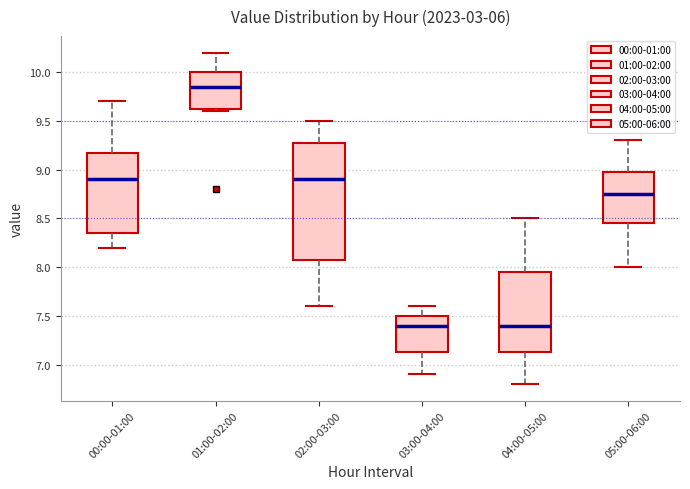

Reading left to right, transcribe this box plot: for each box, give where its median line is, the range the box spans, and where its two whiskers end, as read against the y-axis. The values are not printed on the chart, so give them approximately, as read against the axis.

00:00-01:00: median 8.90, box 8.35 to 9.20, whiskers 8.20 to 9.70
01:00-02:00: median 9.85, box 9.65 to 10.00, whiskers 9.60 to 10.20
02:00-03:00: median 8.90, box 8.10 to 9.30, whiskers 7.60 to 9.50
03:00-04:00: median 7.40, box 7.15 to 7.50, whiskers 6.90 to 7.60
04:00-05:00: median 7.40, box 7.15 to 7.95, whiskers 6.80 to 8.50
05:00-06:00: median 8.75, box 8.45 to 9.00, whiskers 8.00 to 9.30